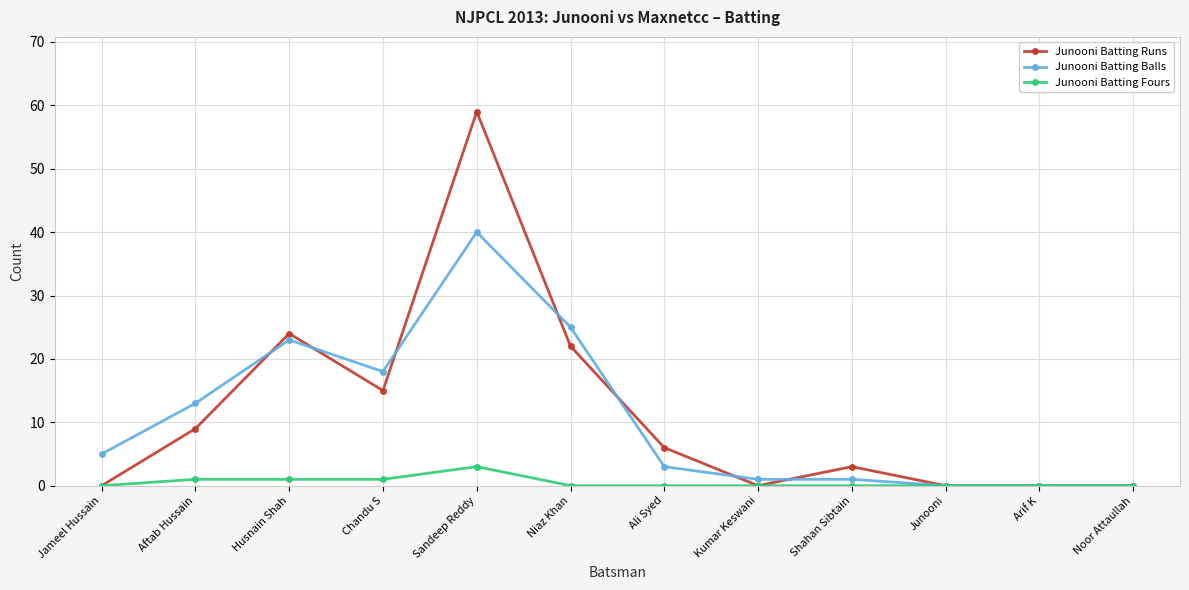

List the series in order of their peak value, lowest first.

Junooni Batting Fours, Junooni Batting Balls, Junooni Batting Runs